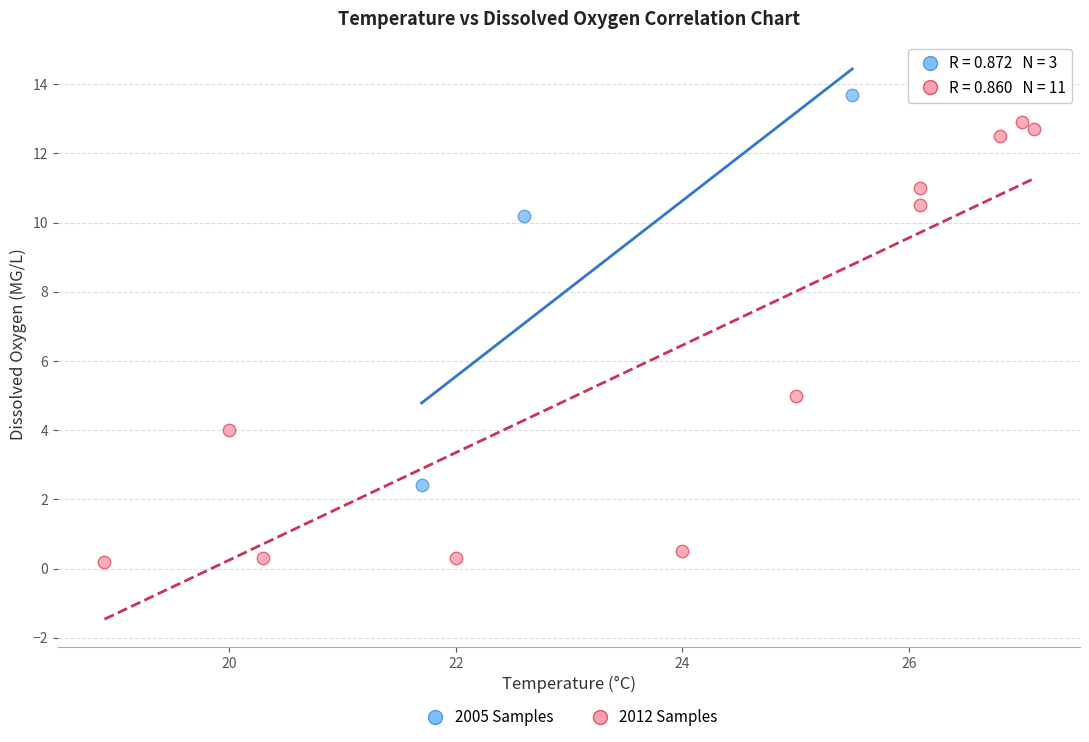

Which series has the largest Y range (max minus min)?

2012 Samples